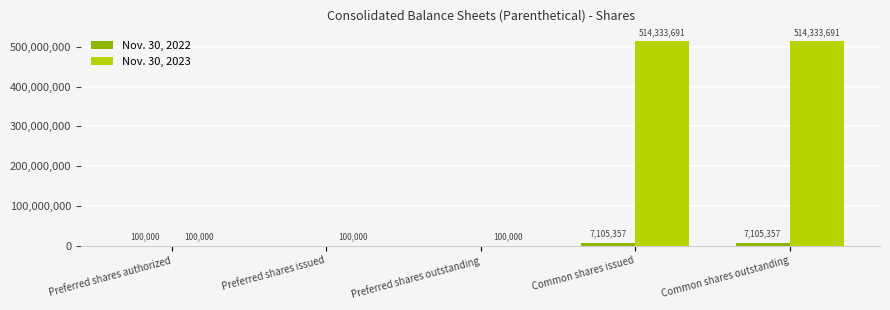

What is the sum of the Nov. 30, 2022 values at Common shares outstanding and Preferred shares outstanding?

7105357